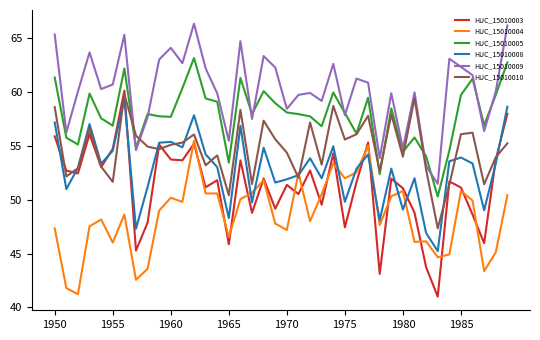

Which series ends up on top after the final intersection of HUC_15010005 and HUC_15010010?

HUC_15010005